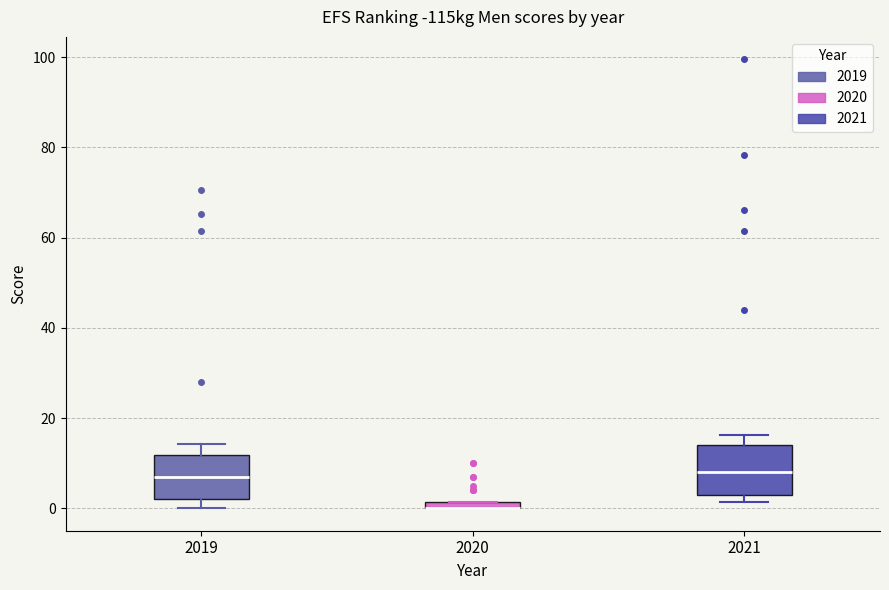

Where is the lower edge of the box at x = 2020 on the y-axis? The values are not printed on the chart, so give them approximately, as read against the axis.

0